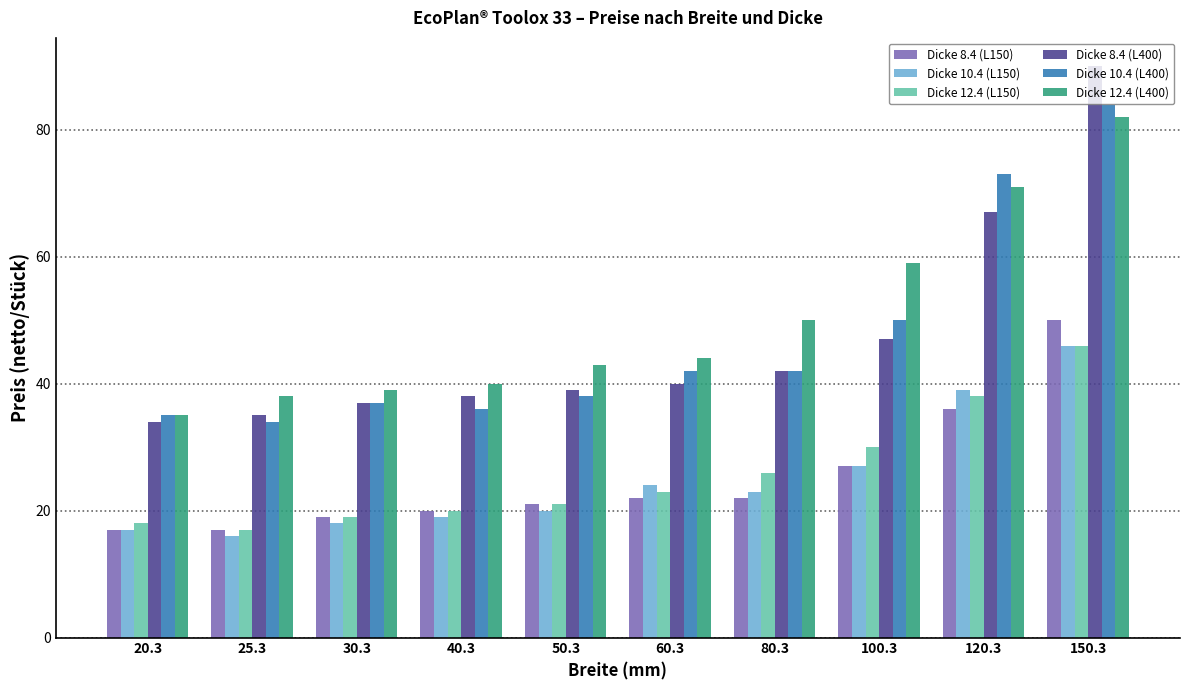

What is the label of the 5th bar from the right?

60.3